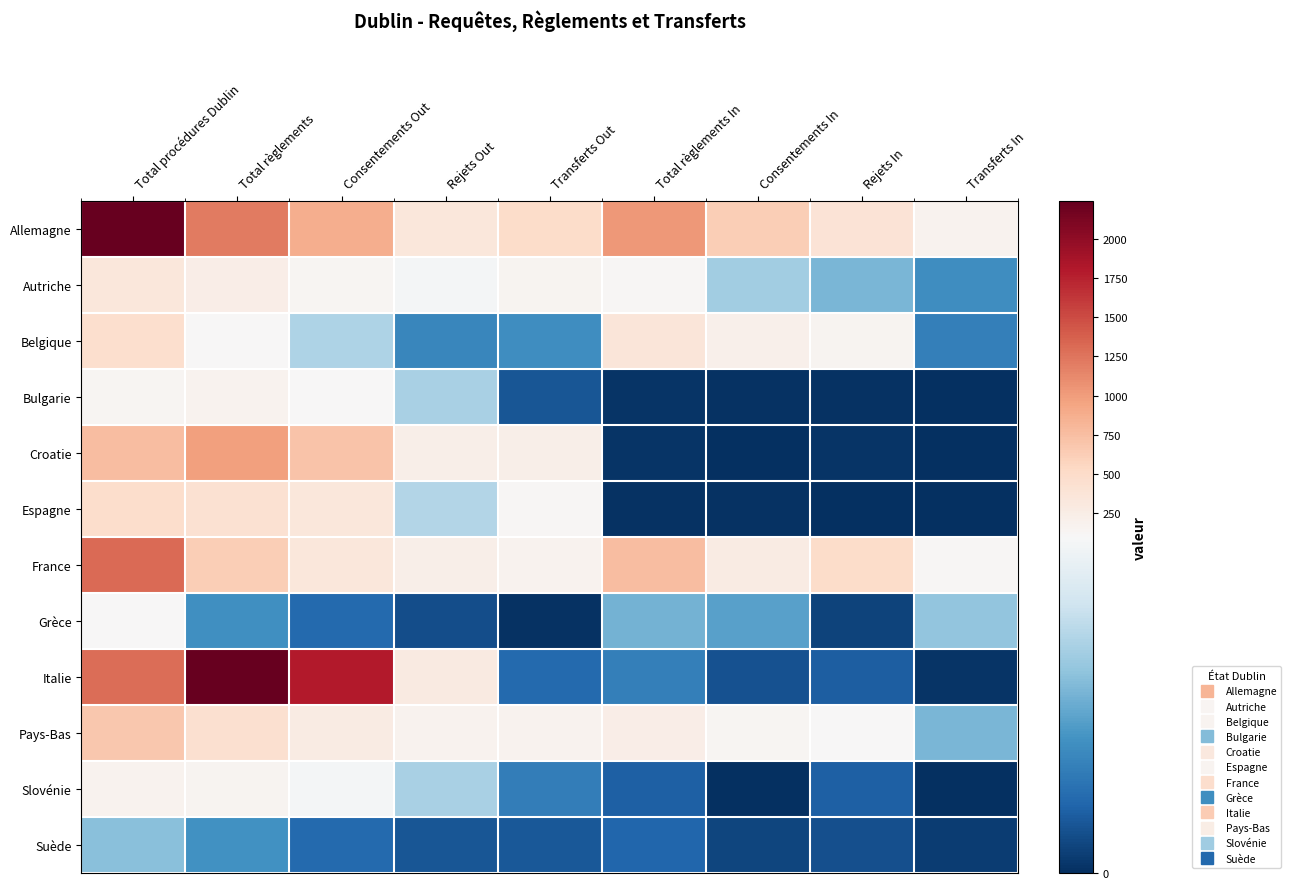

List the series in order of their peak value, highest first.

Allemagne, Italie, France, Croatie, Pays-Bas, Espagne, Belgique, Autriche, Slovénie, Bulgarie, Grèce, Suède